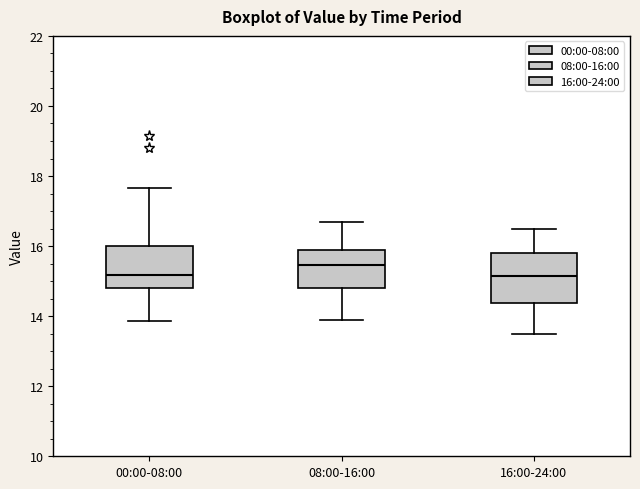

Reading left to right, read every box against the y-axis: the position of its median line, the range the box covers, and the ends of its whiskers. The values are not printed on the chart, so give them approximately, as read against the axis.

00:00-08:00: median 15.2, box 14.8 to 16.0, whiskers 13.8 to 17.6
08:00-16:00: median 15.4, box 14.8 to 16.0, whiskers 14.0 to 16.8
16:00-24:00: median 15.2, box 14.4 to 15.8, whiskers 13.6 to 16.6